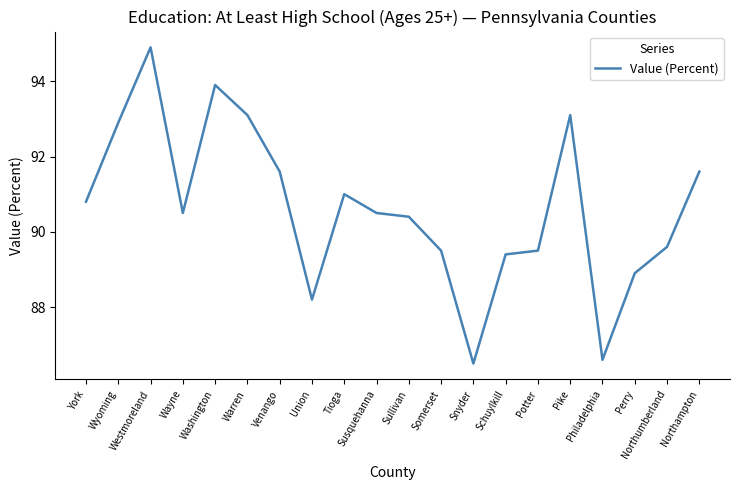

At which category does the data reach its first local valley?

Wayne